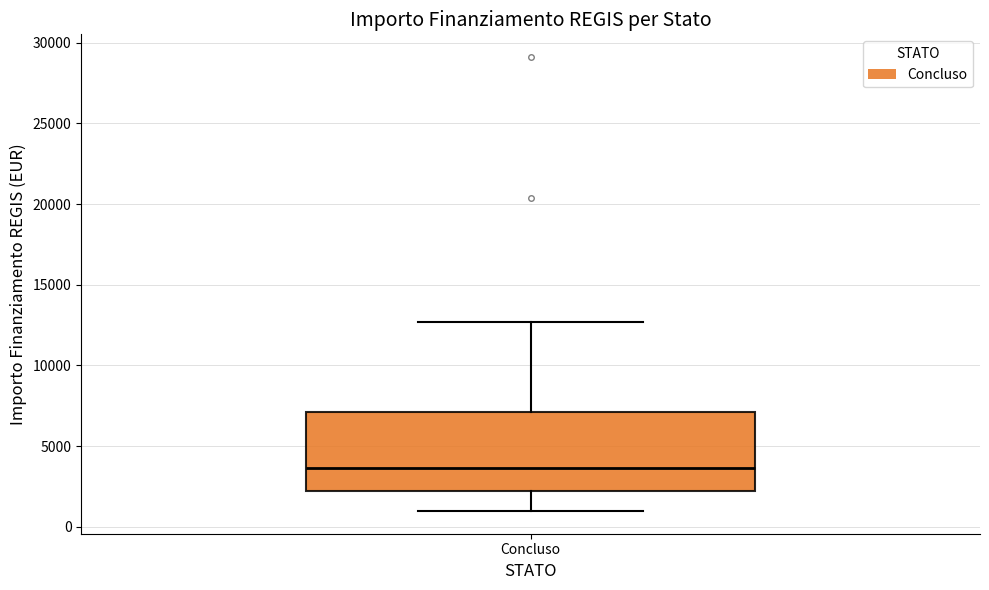

Where is the upper edge of the box for Concluso on the y-axis? The values are not printed on the chart, so give them approximately, as read against the axis.

7000